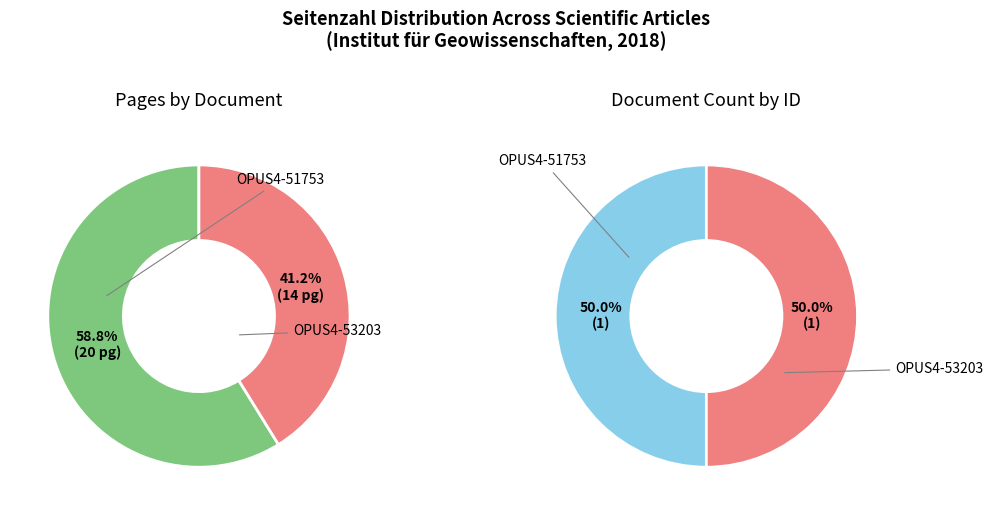

To the nearest percent, what percentage of the pie is OPUS4-51753?

59%